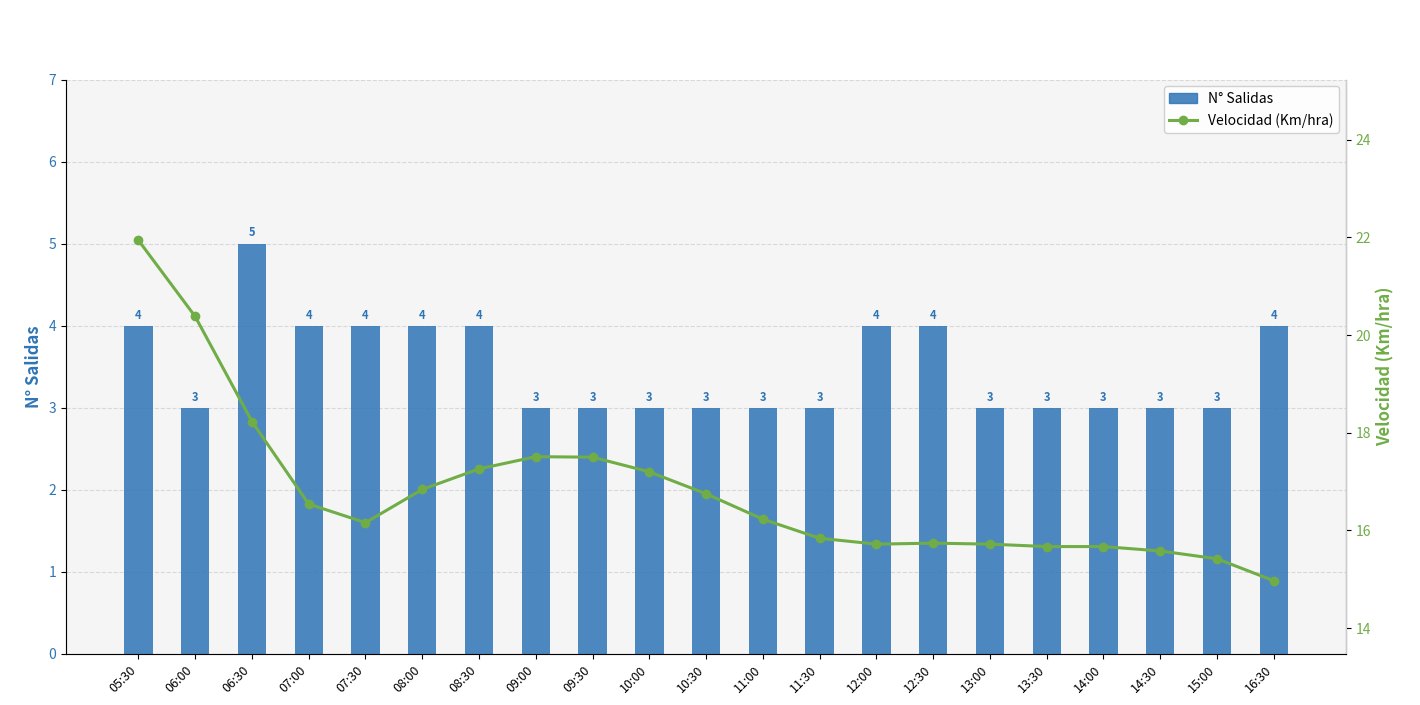

What is the difference between the maximum and minimum values in the Velocidad (Km/hra) series?

7.0